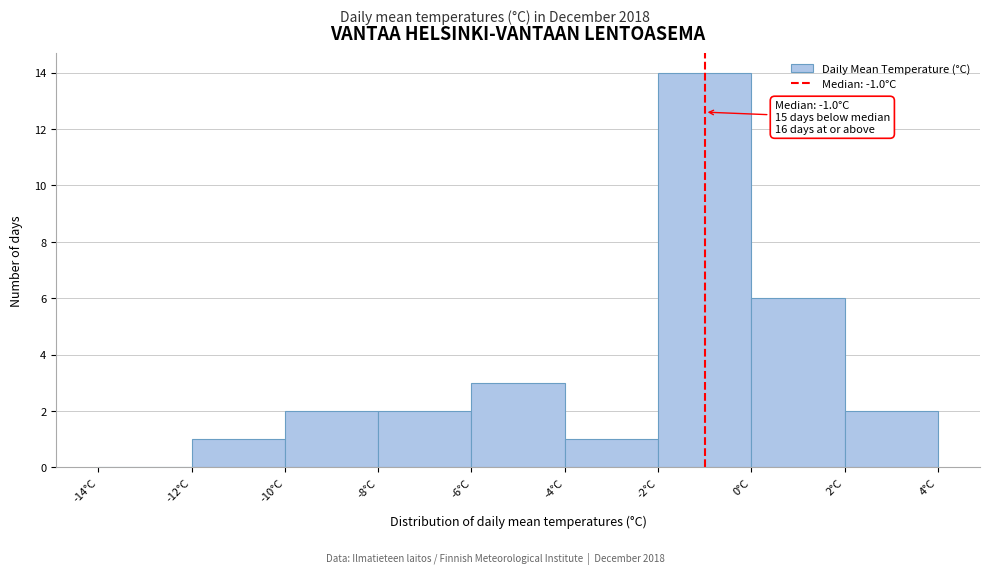

Over which range of the x-axis is the bar tallest?

-2 to 0